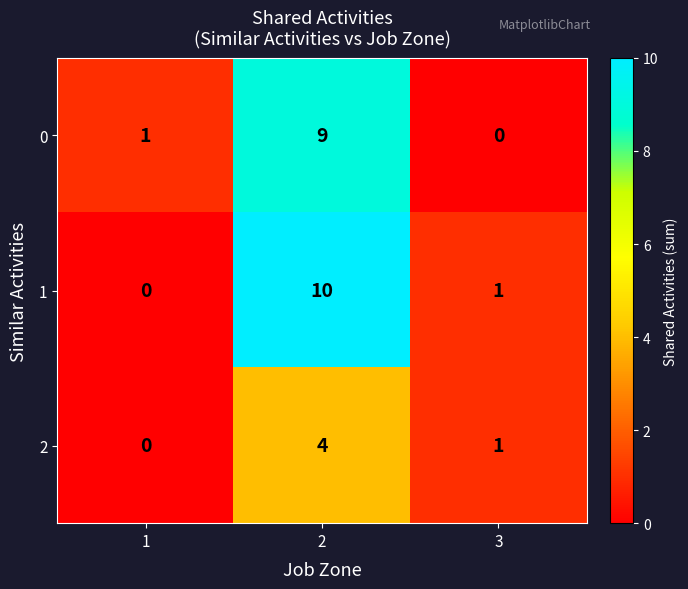

How many 2 values are between 0 and 4?

3